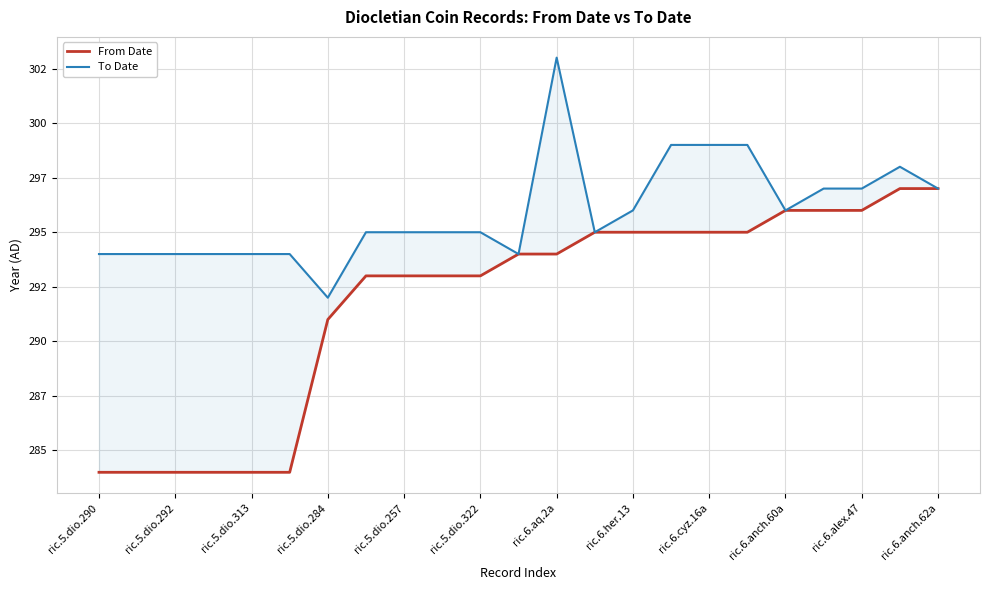

How many values in the To Date series are below 295?

8